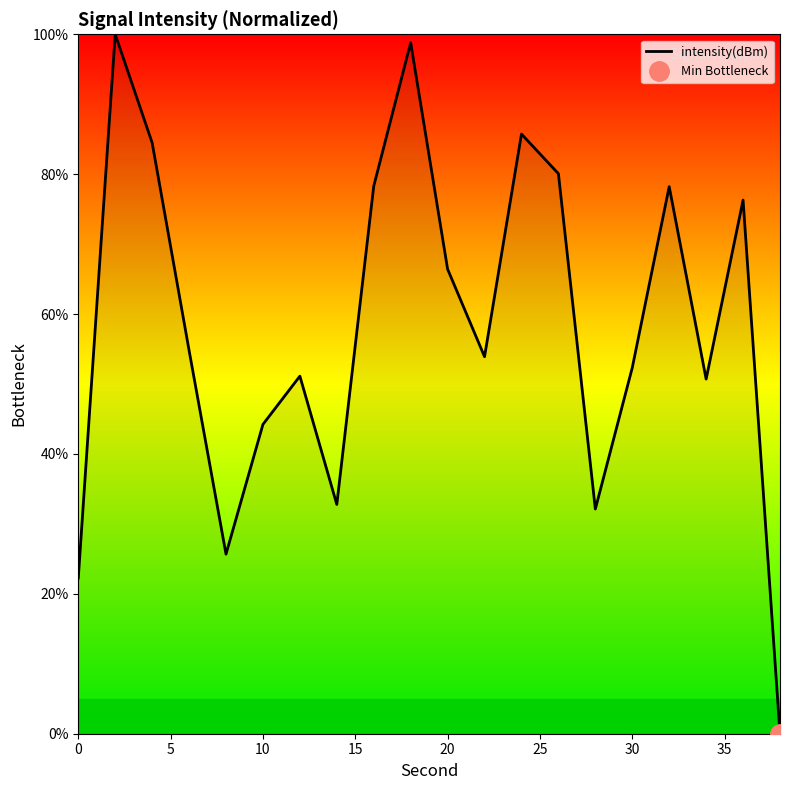

The value of intensity(dBm) at 20 is 91.3. True or false?

False